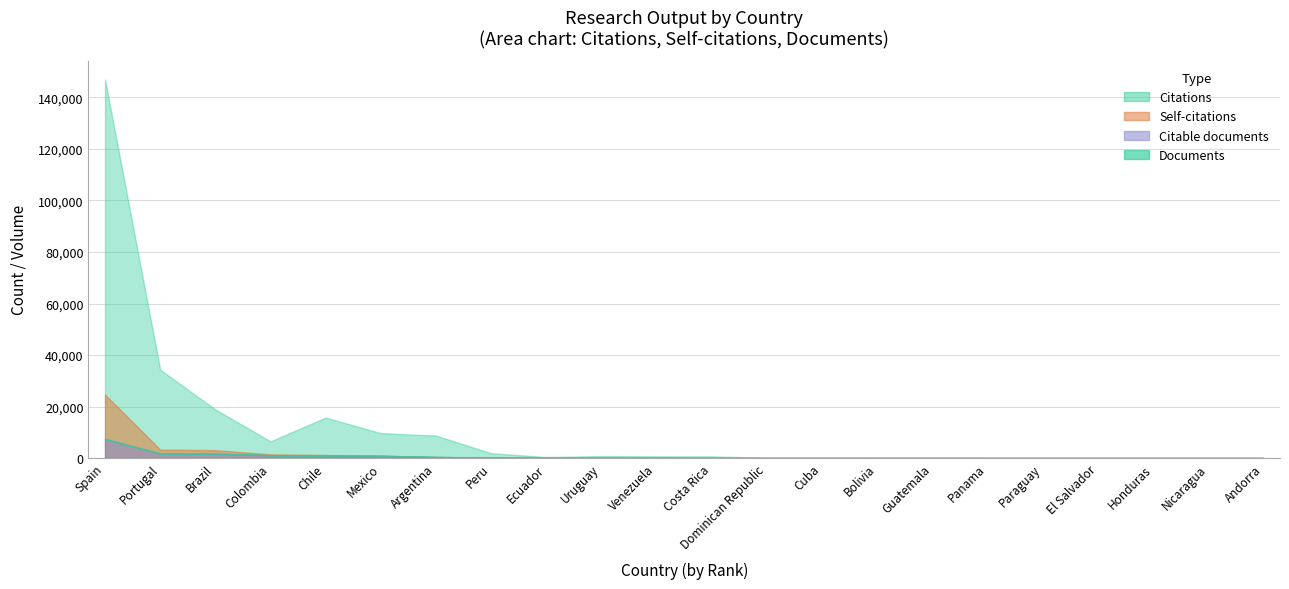

Is it true that Citations equals 21 at Nicaragua?

True